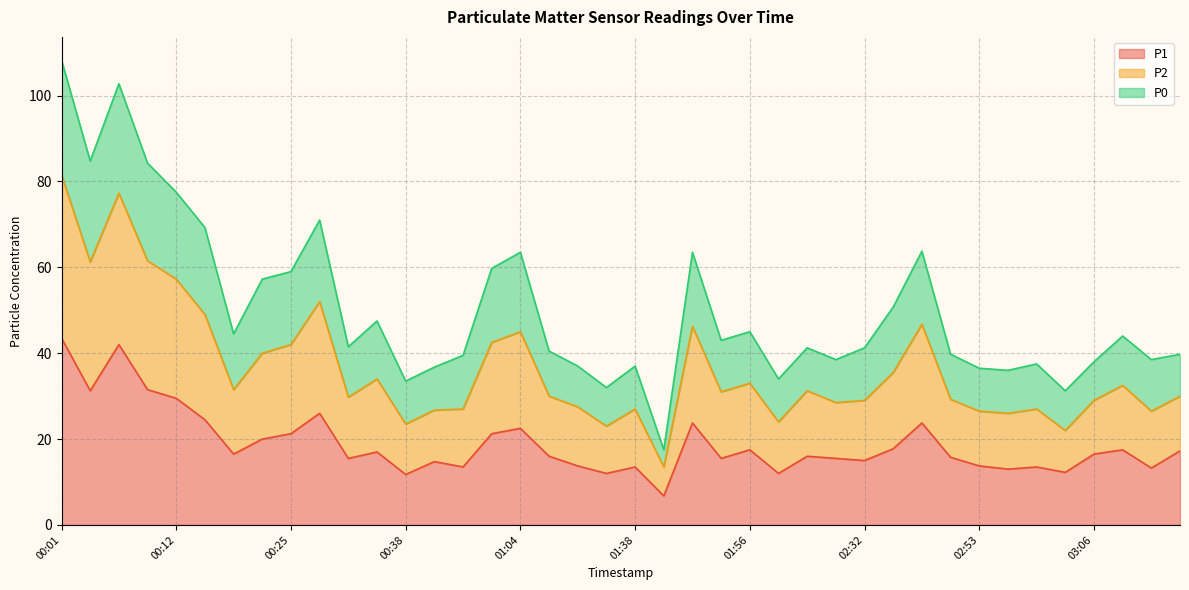

At how many categories does at least one series exceed 89?

2